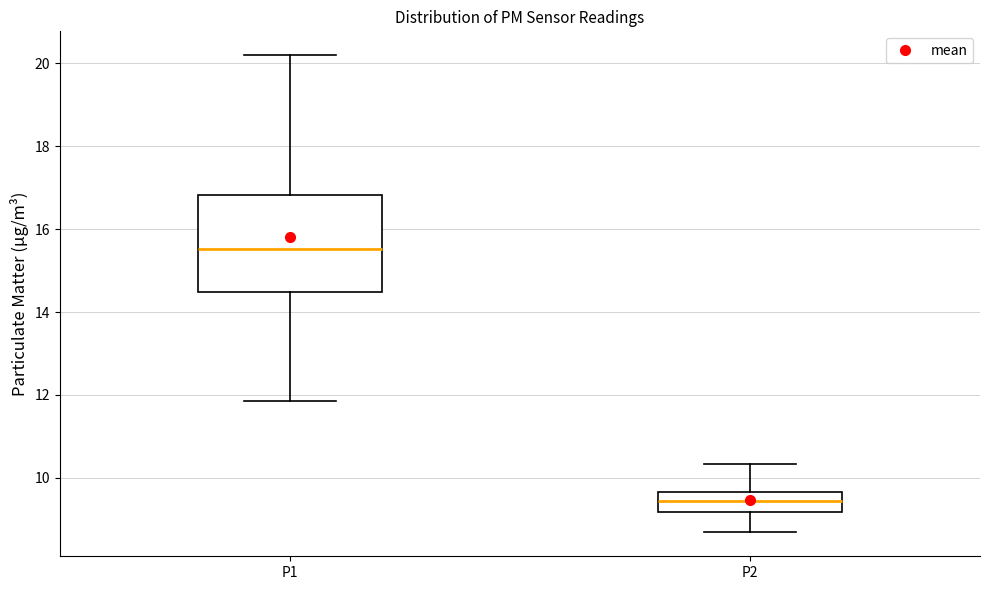

Where does the lower whisker of the box for P2 end on the y-axis? The values are not printed on the chart, so give them approximately, as read against the axis.

8.6